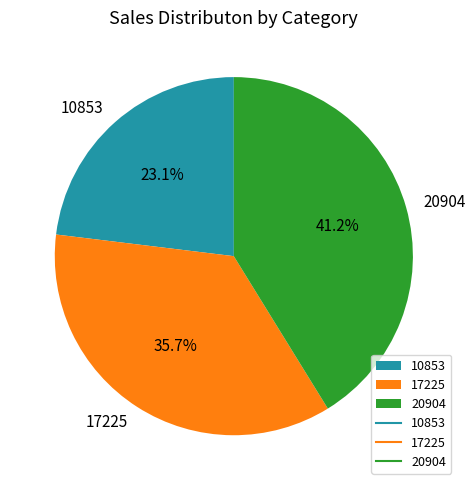

To the nearest percent, what is the combined percentage of 20904 and 17225?

77%